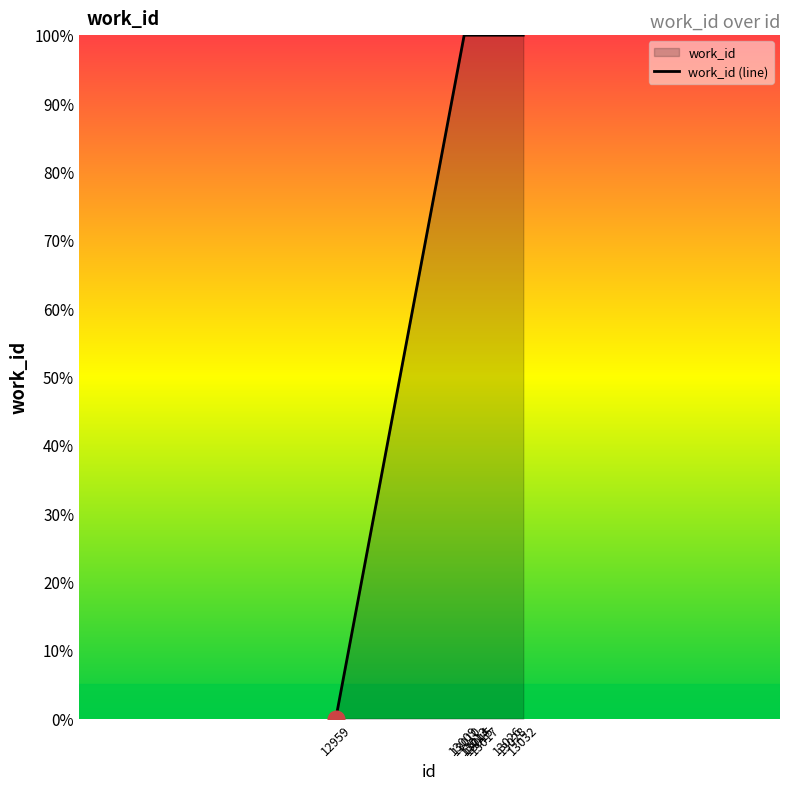

What is the difference between the maximum and minimum values?

100